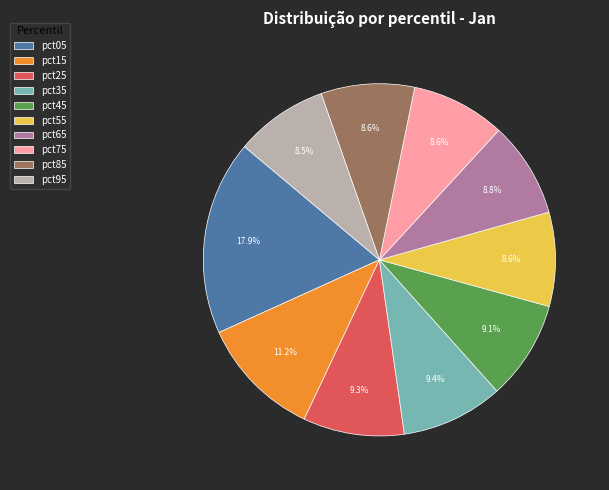

Which slice is the largest?

pct05